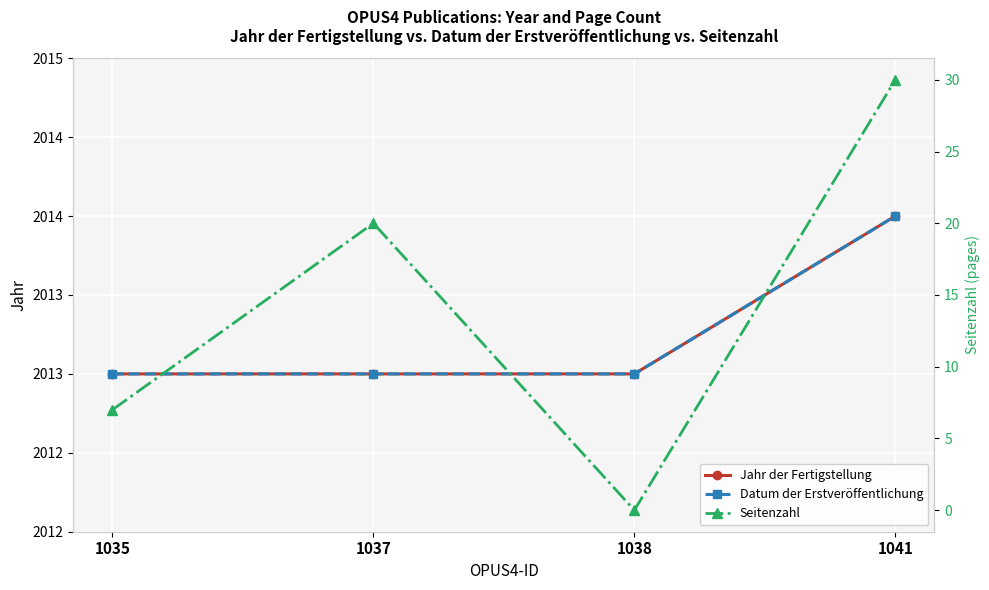

How many series are shown in this chart?

3